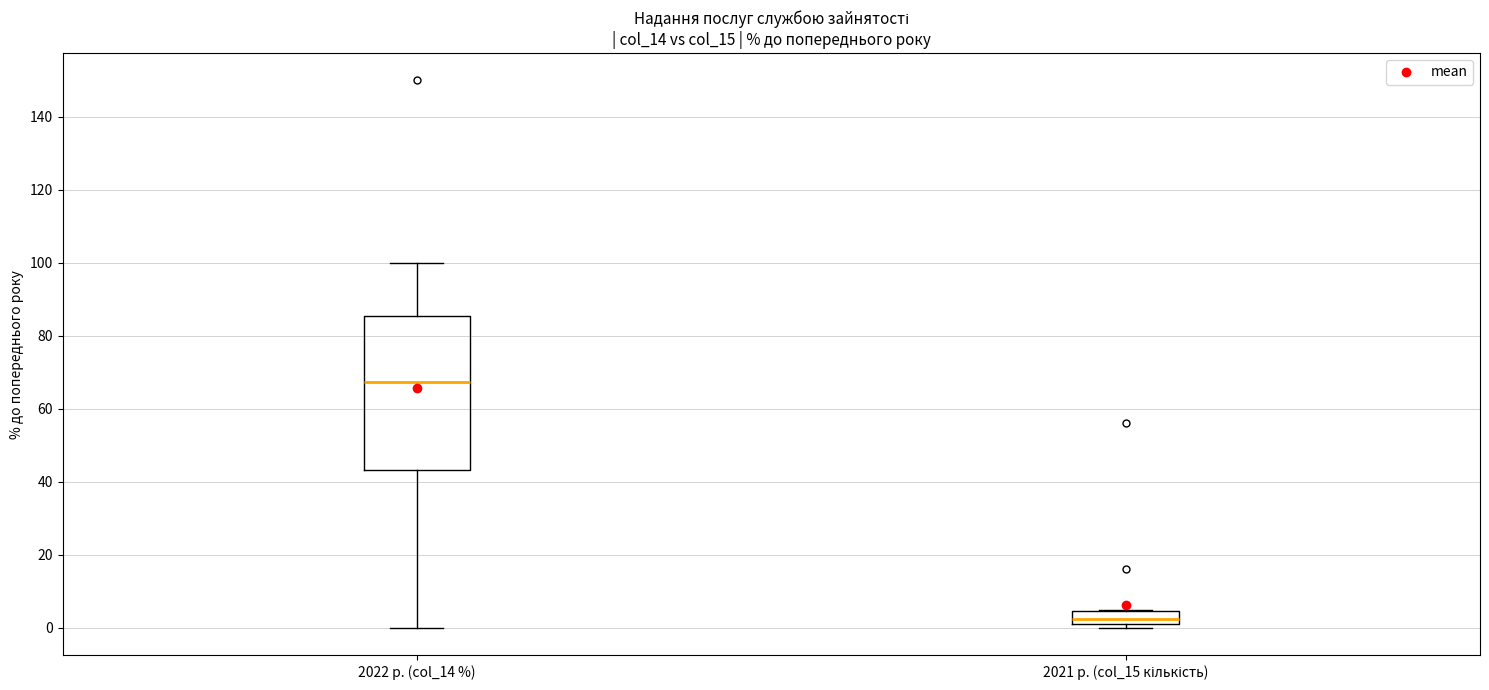

Reading left to right, read every box against the y-axis: the position of its median line, the range the box covers, and the ends of its whiskers. The values are not printed on the chart, so give them approximately, as read against the axis.

2022 р. (col_14 %): median 68, box 44 to 86, whiskers 0 to 100
2021 р. (col_15 кількість): median 2 (inside the box), box 2 to 4, whiskers 0 to 6